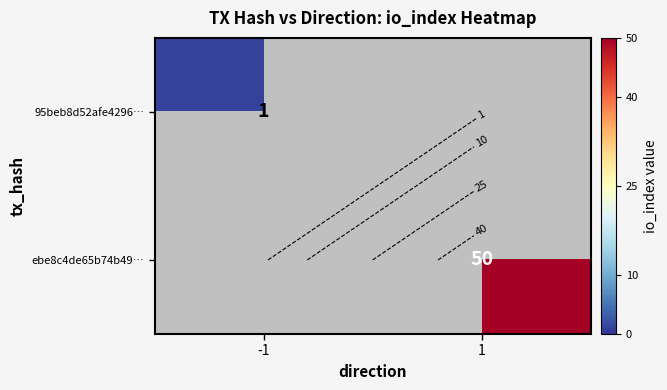

Is it true that 95beb8d52afe4296… equals 0 at 1?

True